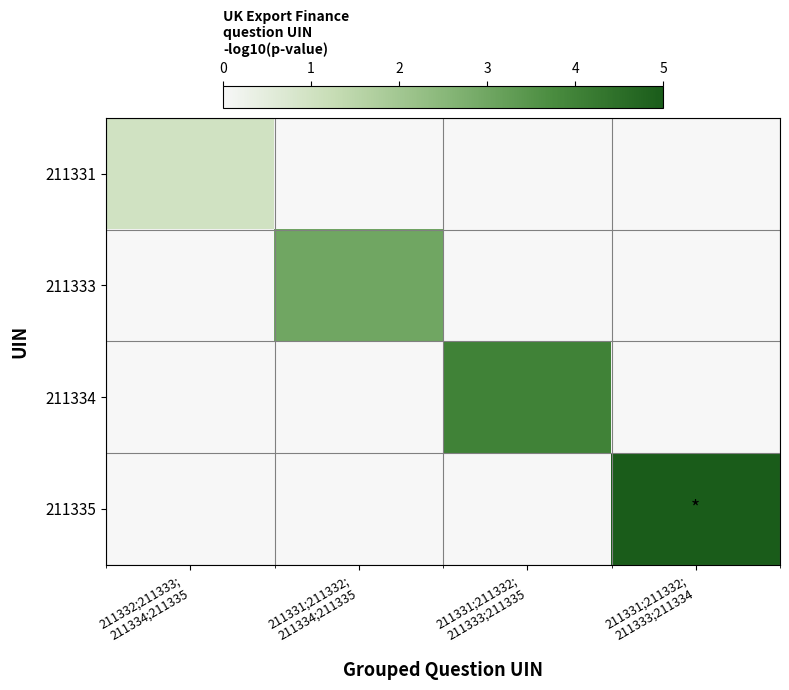

At which category is the sum across all series the highest?

211331;211332;
211333;211334